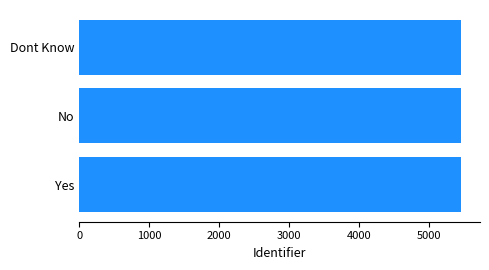

Approximately how many times larger is the value at Yes compared to No?

1.0